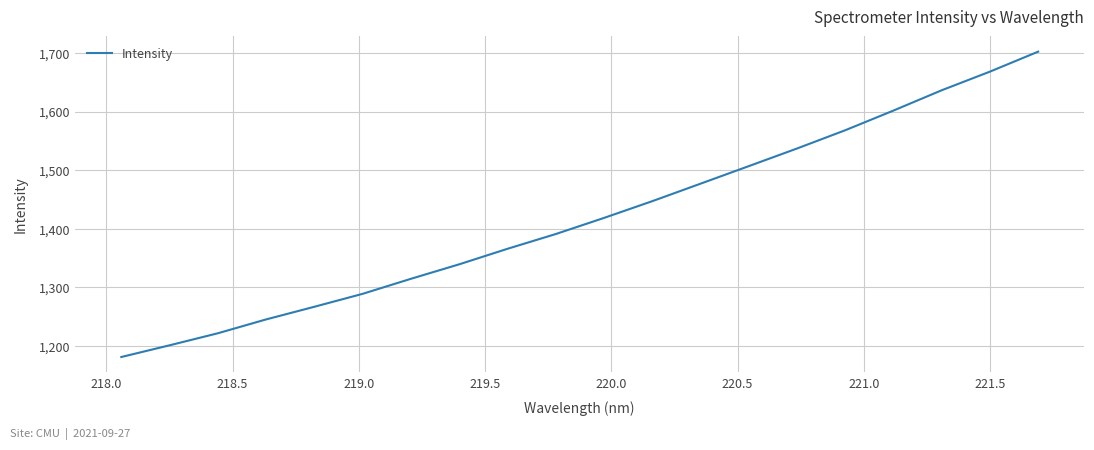

What is the smallest value displayed?

1180.8